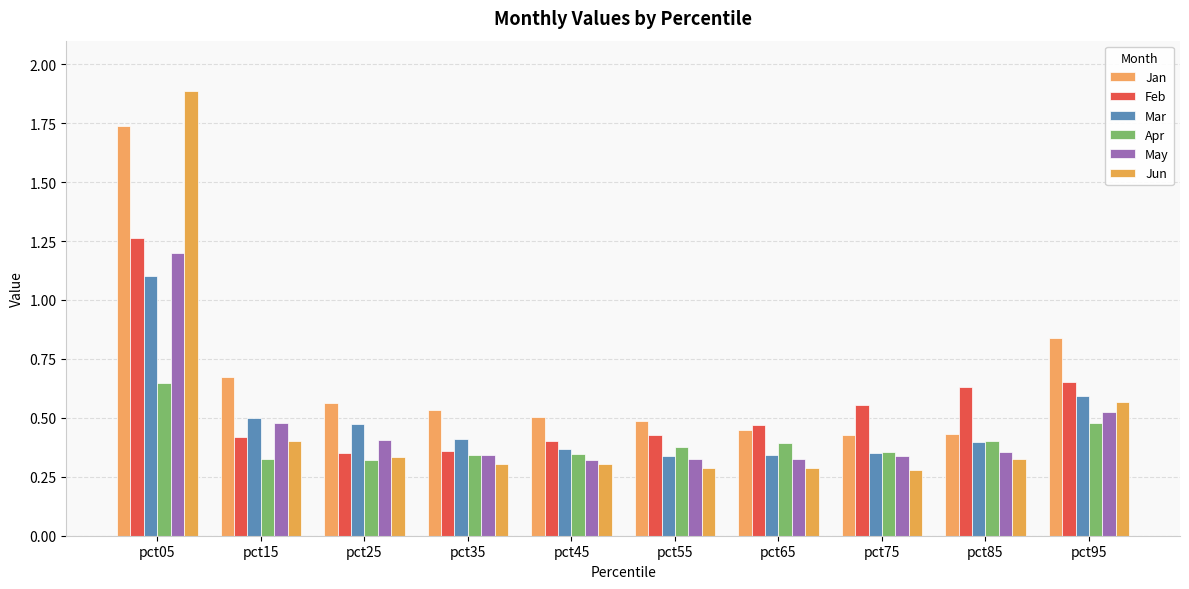

What is the approximate value of Apr at pct85?

0.4